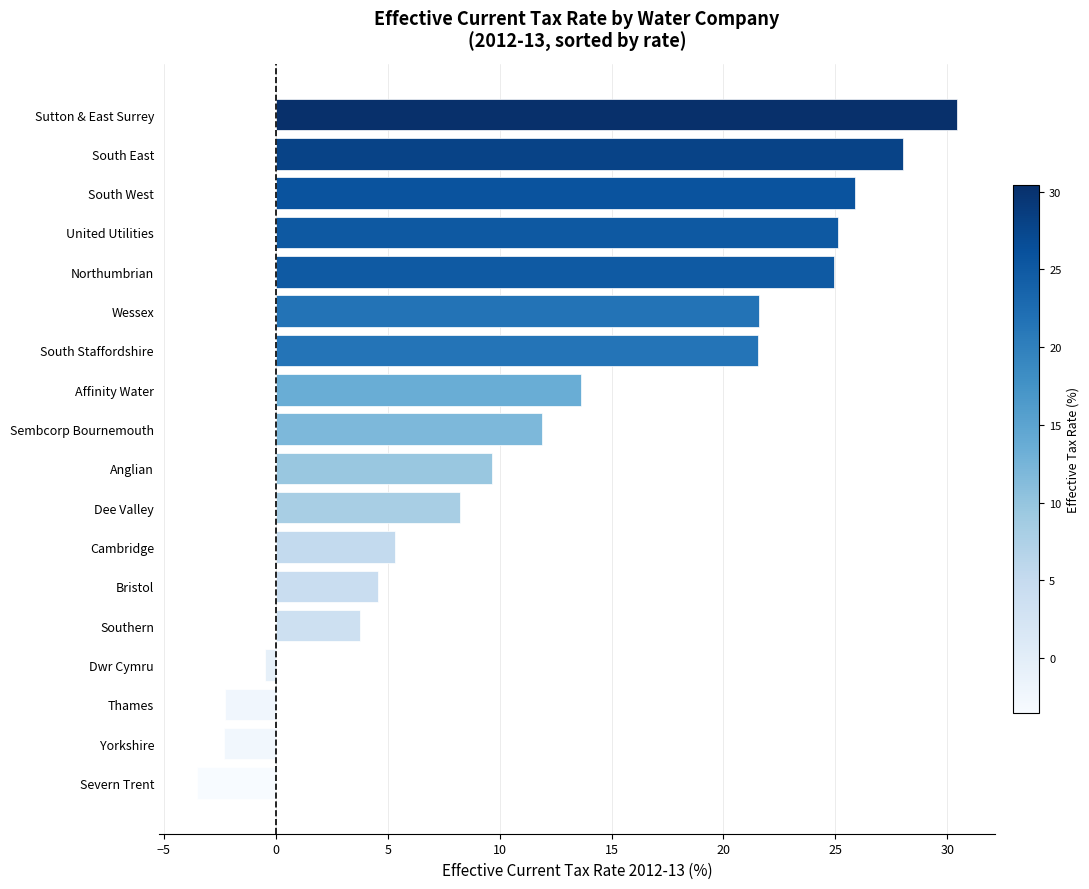

Which has a higher value, Northumbrian or Severn Trent?

Northumbrian